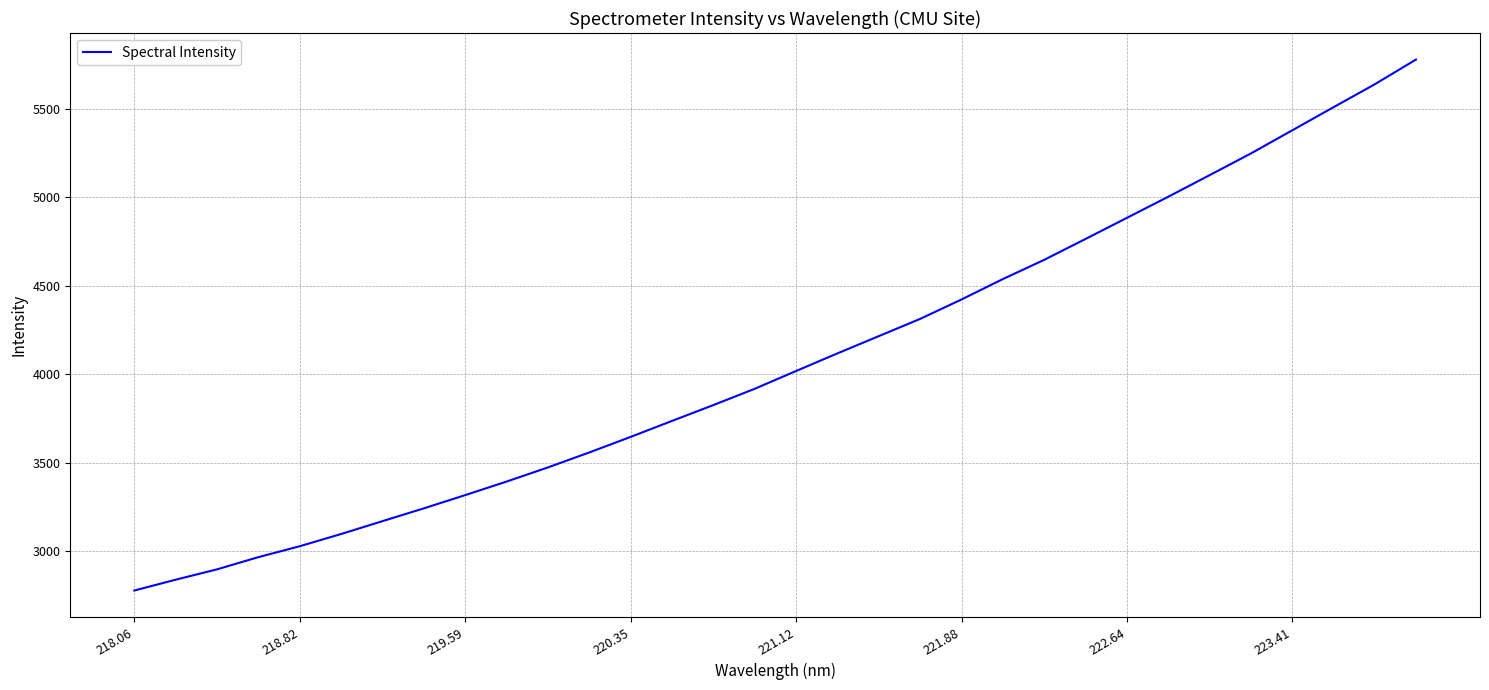

What is the smallest value displayed?

2777.1